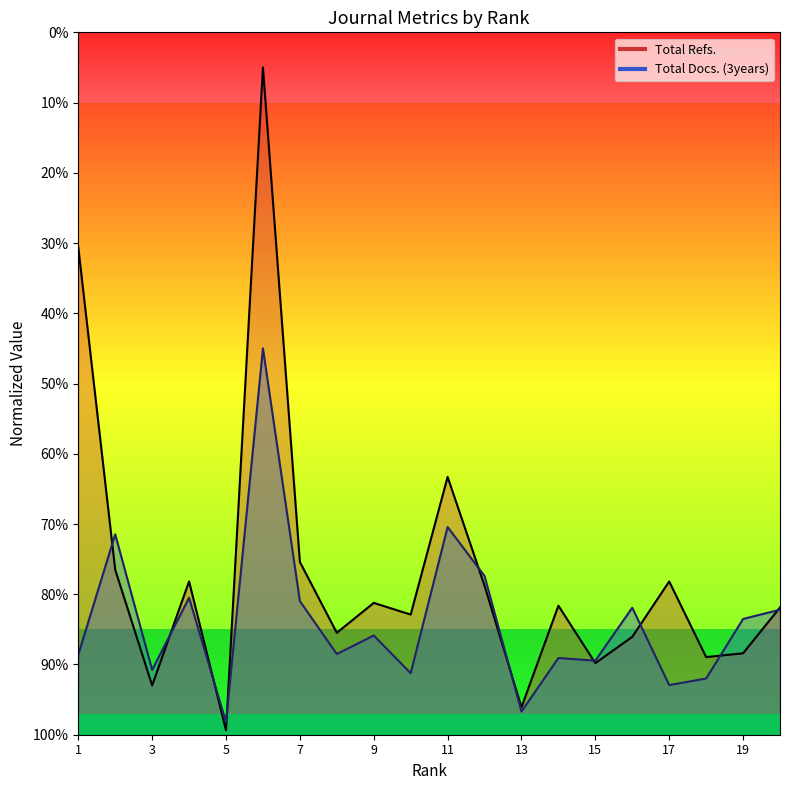

At which category does Total Docs. (3years) reach its first local valley?

3